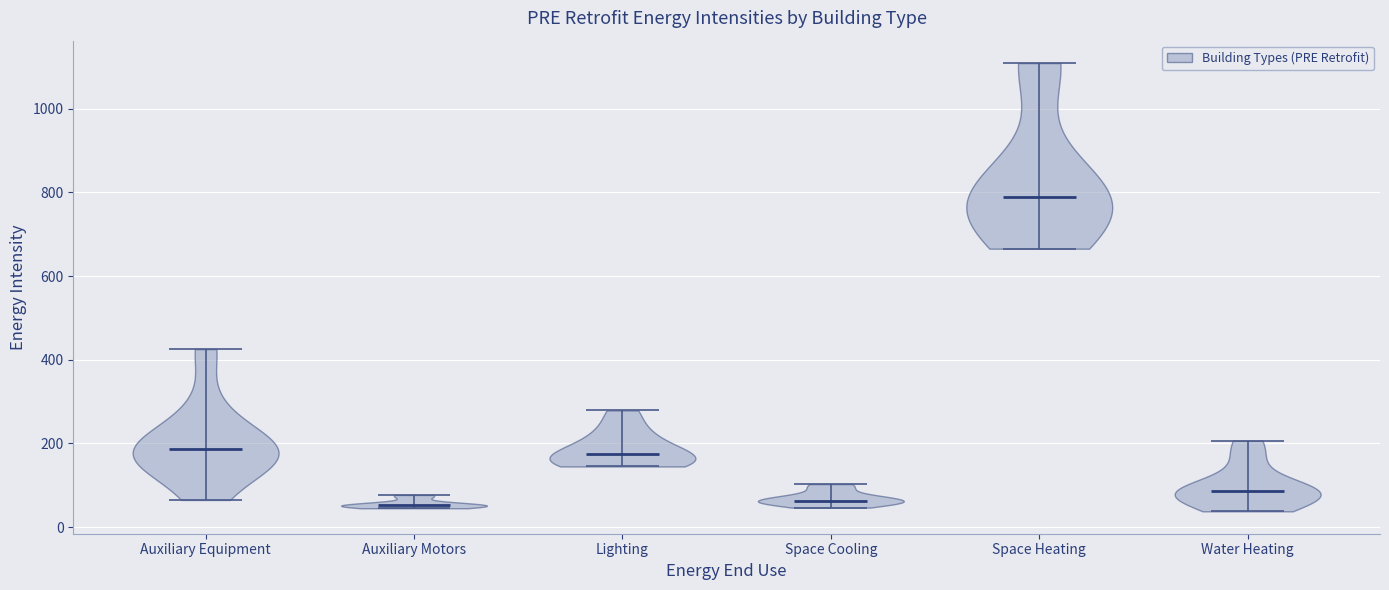

Reading left to right, read every violin against the y-axis: where its median line is, and the lowest and highest points it reaches. The values are not printed on the chart, so give them approximately, as read against the axis.

Auxiliary Equipment: median line 180, lowest point 60, highest point 420
Auxiliary Motors: median line 60, lowest point 40, highest point 80
Lighting: median line 180, lowest point 140, highest point 280
Space Cooling: median line 60, lowest point 40, highest point 100
Space Heating: median line 780, lowest point 660, highest point 1100
Water Heating: median line 80, lowest point 40, highest point 200